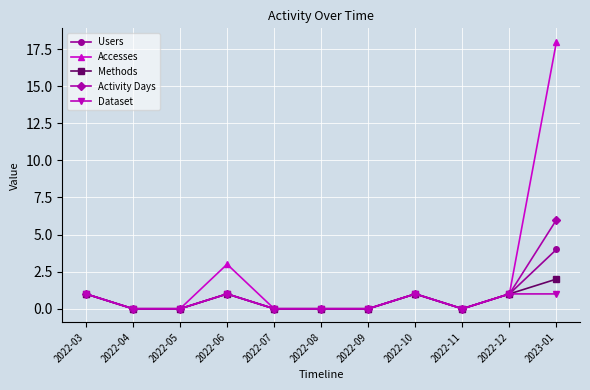

What is the highest value of the Dataset series?

1